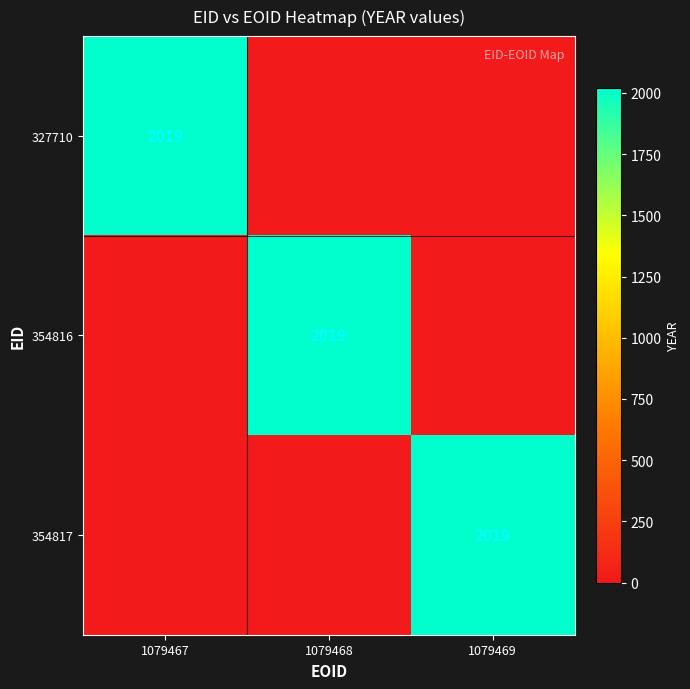

The value of 354816 at 1079468 is 2019. True or false?

True